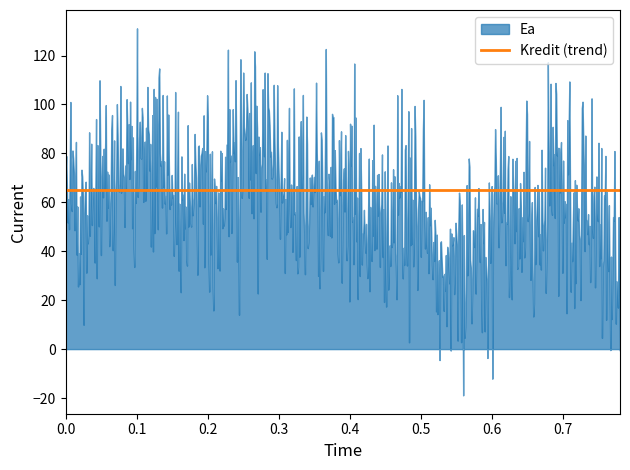

True or false: Kredit has more than 0 interior local peaks.

False